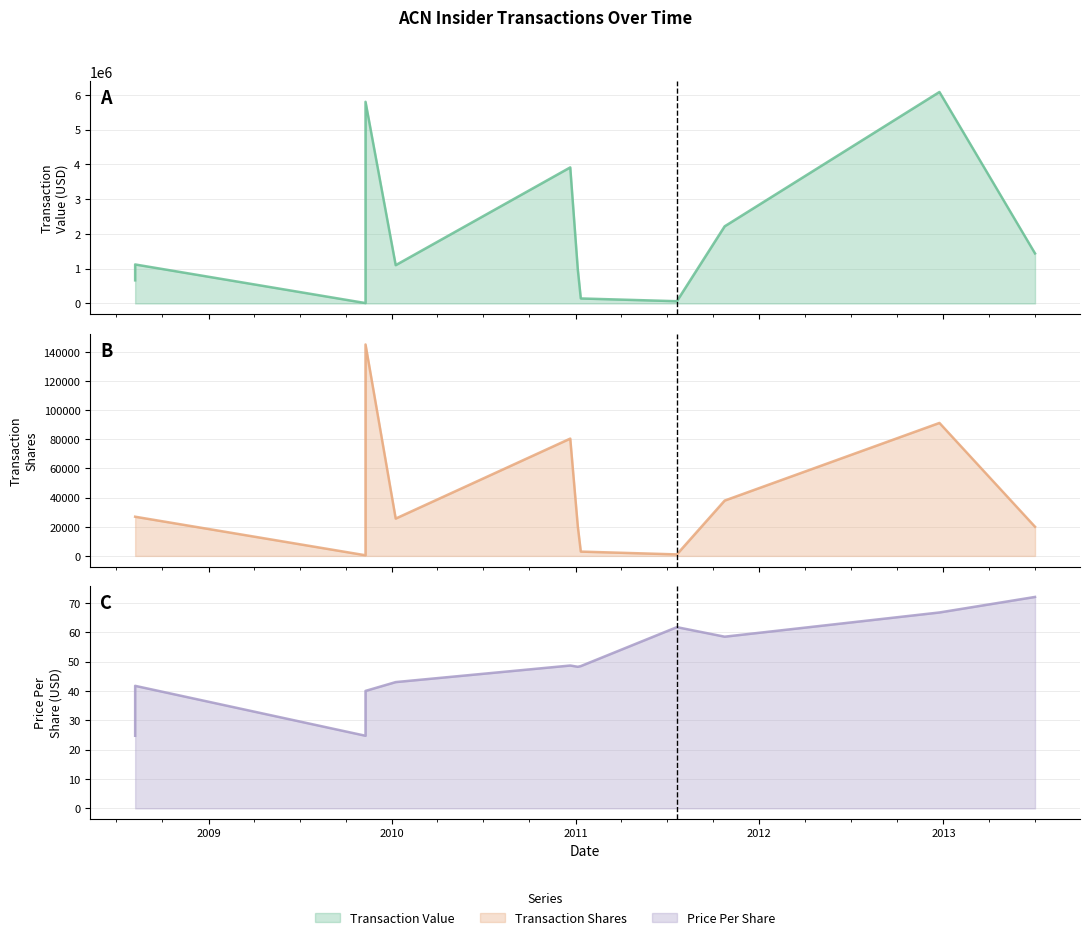

What is the difference between the maximum and minimum values in the transactionPricePerShare series?

47.3